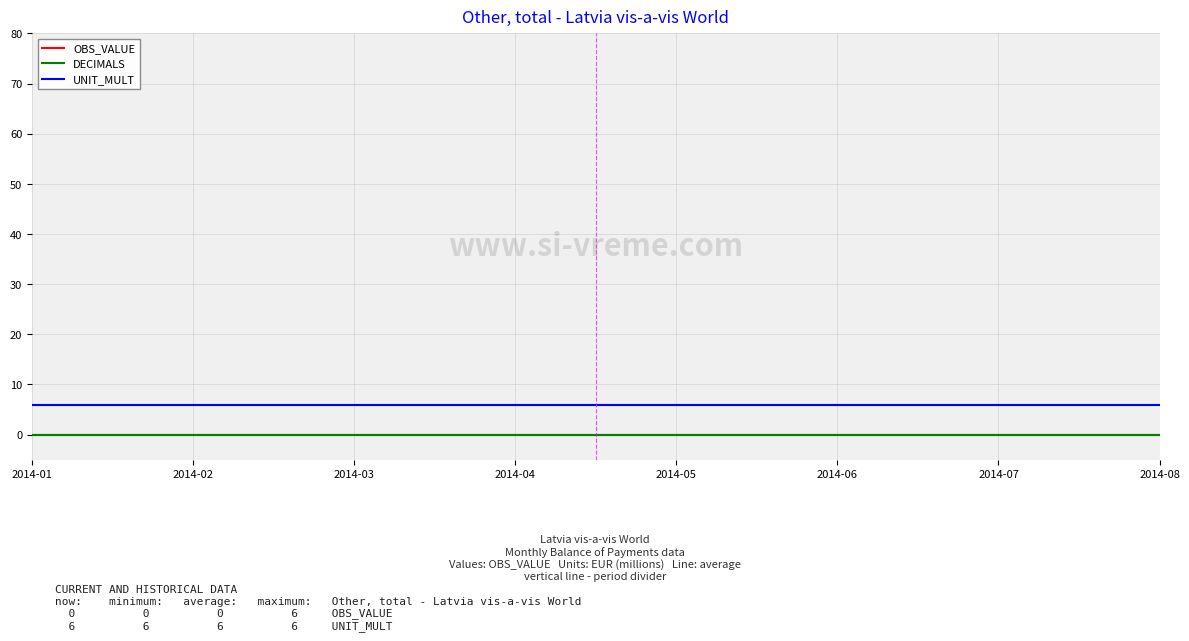

Reading left to right, transcribe all the data shown in this chart.

OBS_VALUE: 0	0	0	0	0	0	0	0
DECIMALS: 0	0	0	0	0	0	0	0
UNIT_MULT: 6	6	6	6	6	6	6	6